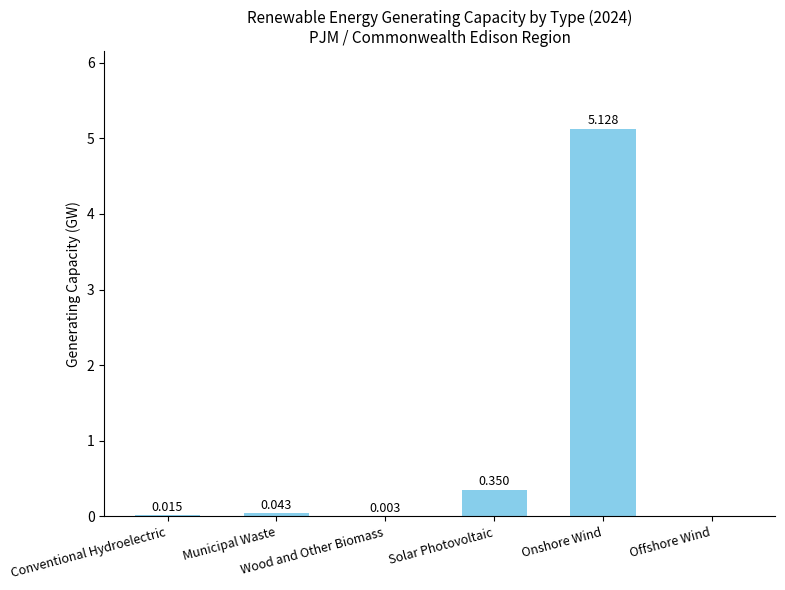

What is the average value?

0.9